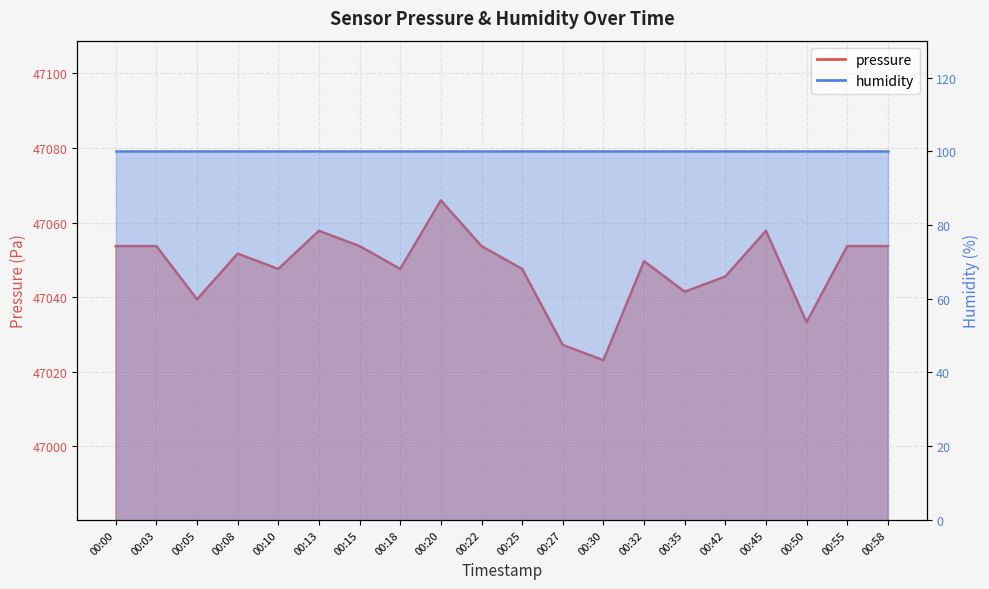

True or false: the data shows 47049.6 at 00:32.

True